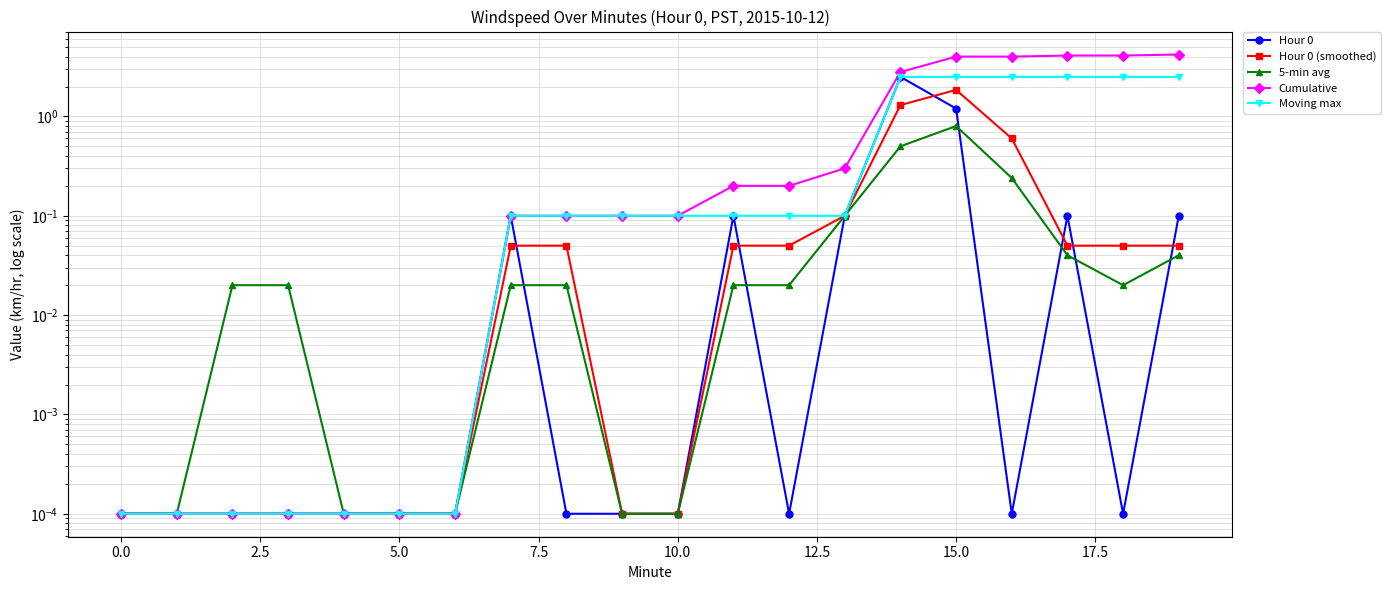

At which category is the sum across all series the highest?

15